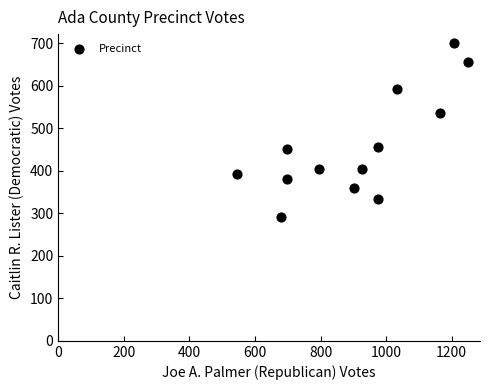

What is the range of Y values (max minus min)?

409